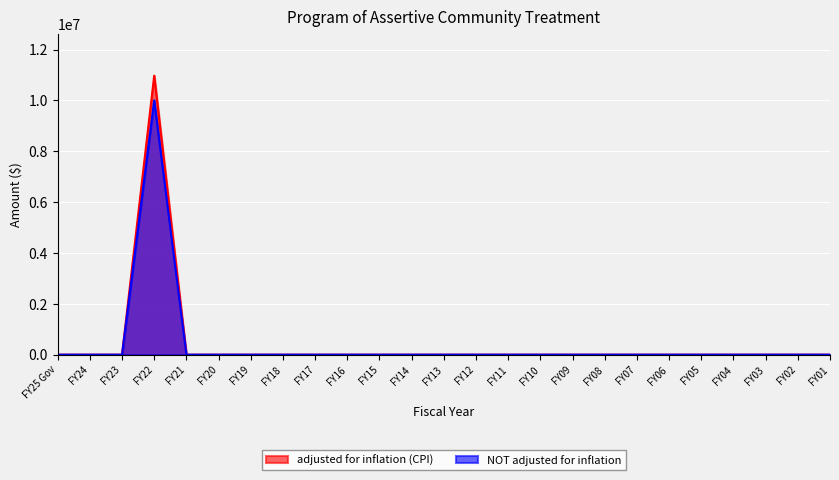

True or false: adjusted for inflation (CPI) and NOT adjusted for inflation cross at least once.

False